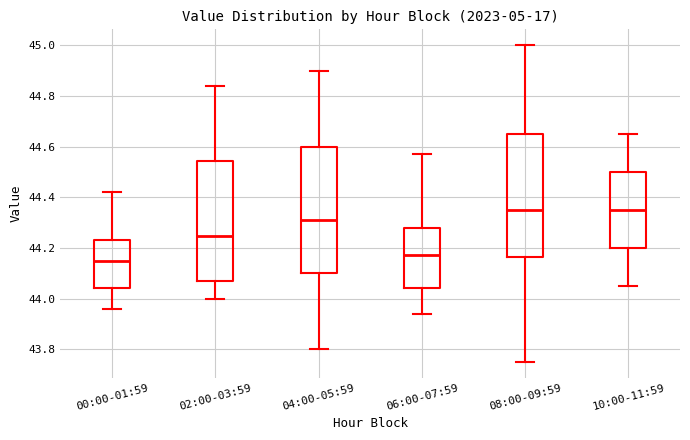

Which box's median line is the lowest?

00:00-01:59